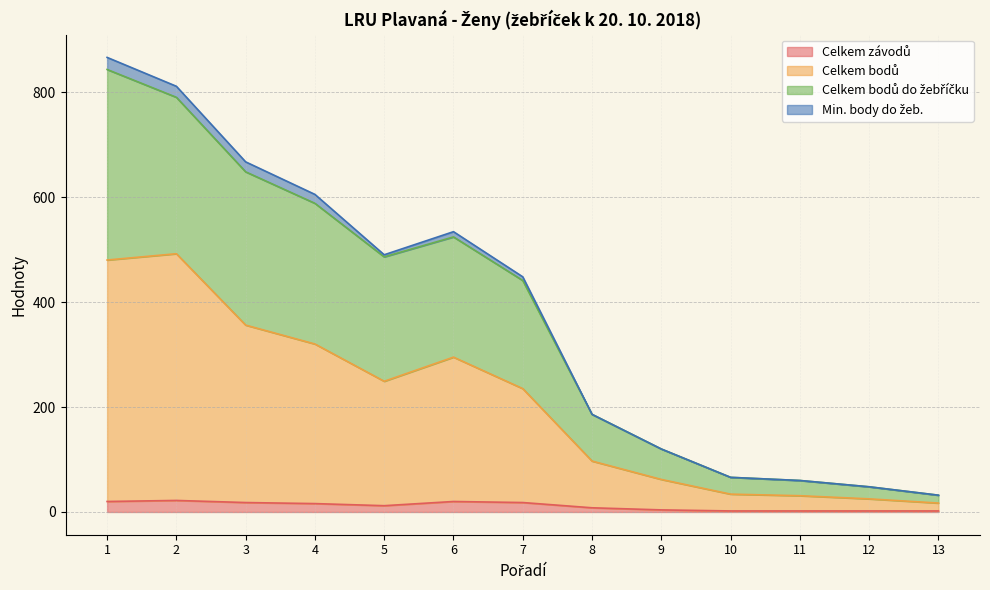

At which label does Celkem závodů reach its minimum?

10